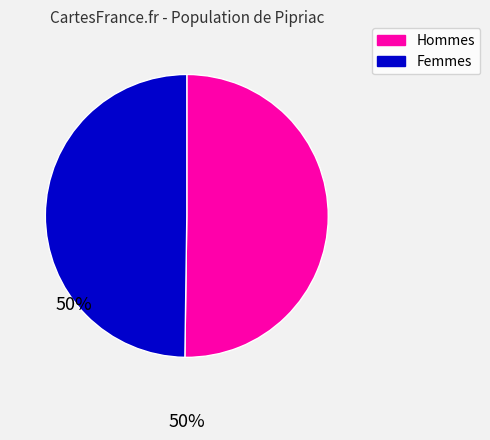

Count the number of slices in the pie.

2